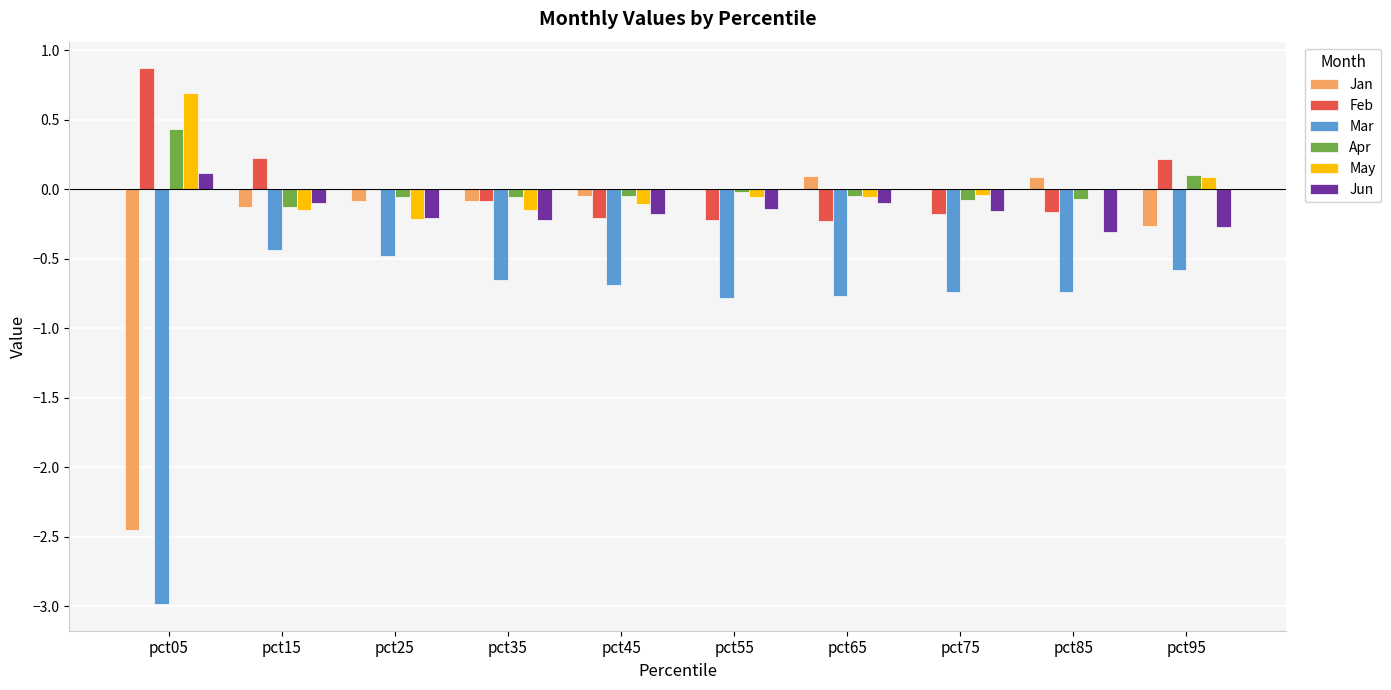

The Jan series shows -0.1 at pct35. True or false?

True